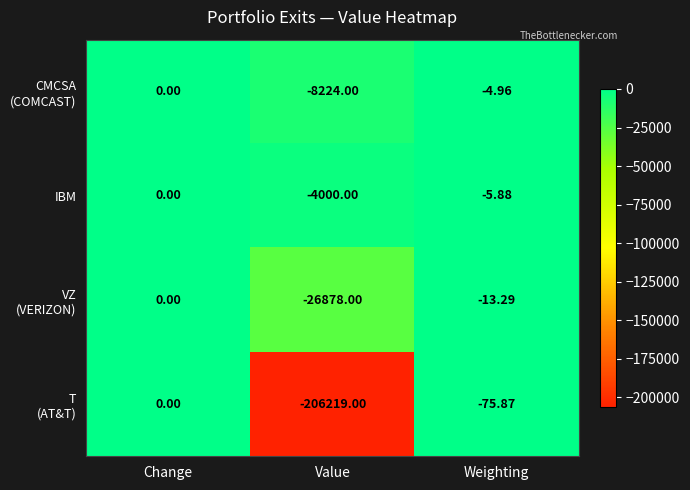

What is the total value across all series at Value?

-245321.0